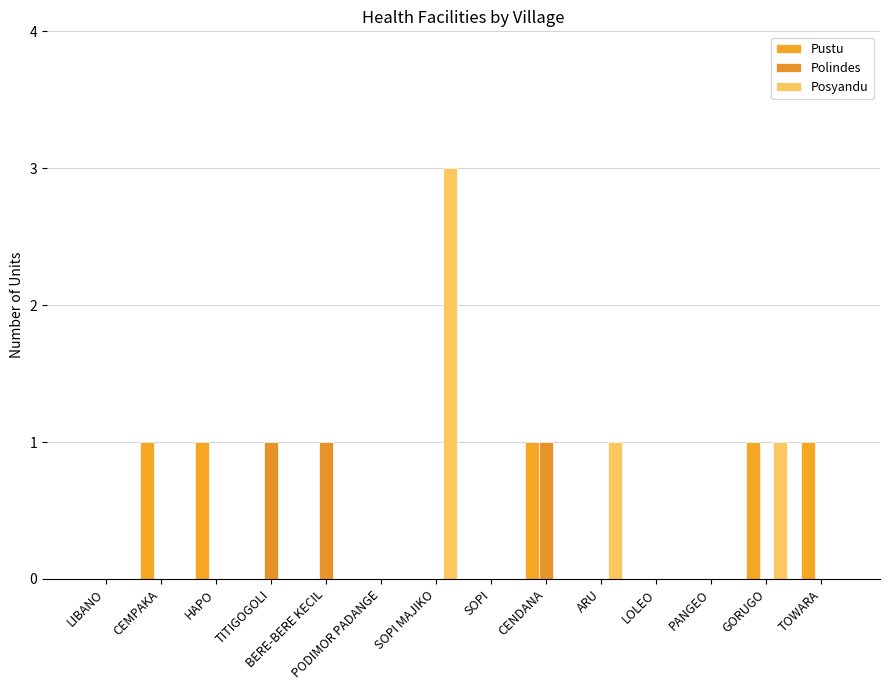

Reading left to right, transcribe all the data shown in this chart.

Pustu: LIBANO=0	CEMPAKA=1	HAPO=1	TITIGOGOLI=0	BERE-BERE KECIL=0	PODIMOR PADANGE=0	SOPI MAJIKO=0	SOPI=0	CENDANA=1	ARU=0	LOLEO=0	PANGEO=0	GORUGO=1	TOWARA=1
Polindes: LIBANO=0	CEMPAKA=0	HAPO=0	TITIGOGOLI=1	BERE-BERE KECIL=1	PODIMOR PADANGE=0	SOPI MAJIKO=0	SOPI=0	CENDANA=1	ARU=0	LOLEO=0	PANGEO=0	GORUGO=0	TOWARA=0
Posyandu: LIBANO=0	CEMPAKA=0	HAPO=0	TITIGOGOLI=0	BERE-BERE KECIL=0	PODIMOR PADANGE=0	SOPI MAJIKO=3	SOPI=0	CENDANA=0	ARU=1	LOLEO=0	PANGEO=0	GORUGO=1	TOWARA=0